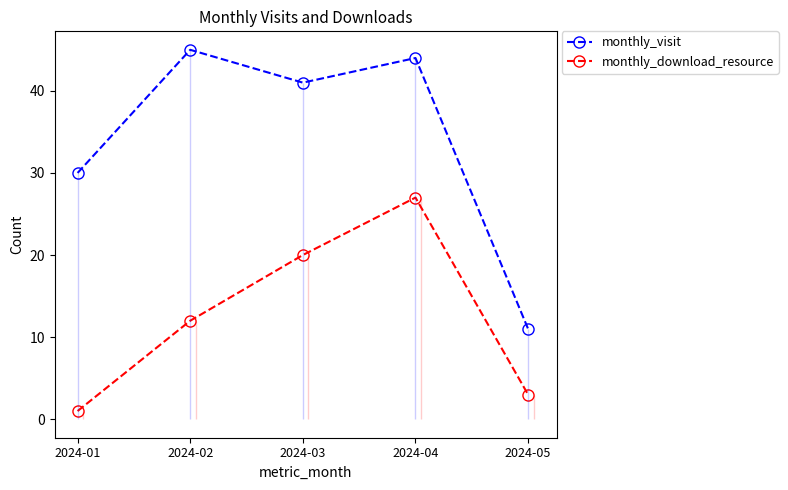

What are all the series names shown in the legend?

monthly_visit, monthly_download_resource